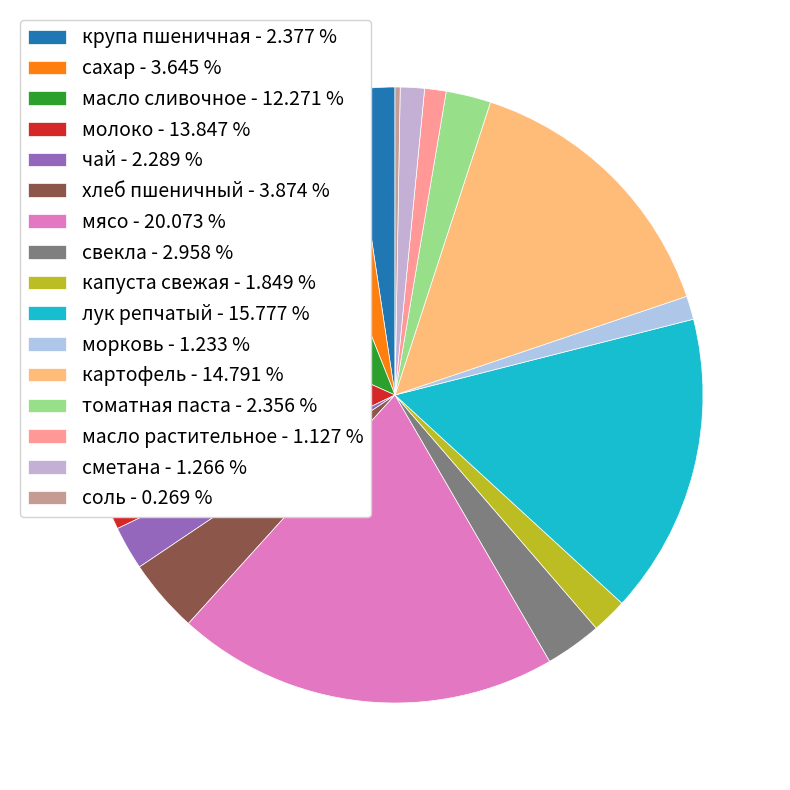

How many slices are in this pie chart?

16